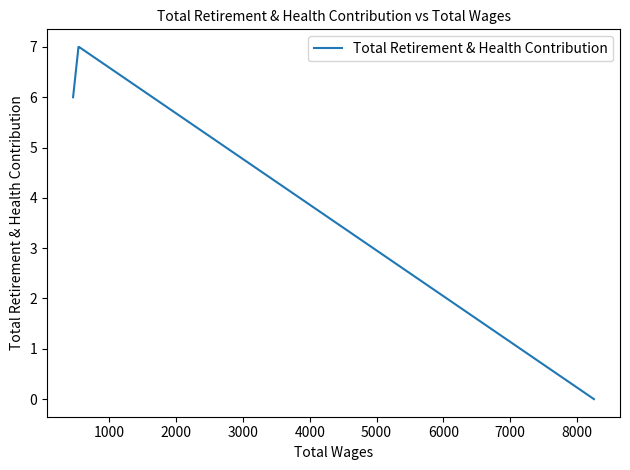

How many lines are shown in the chart?

1